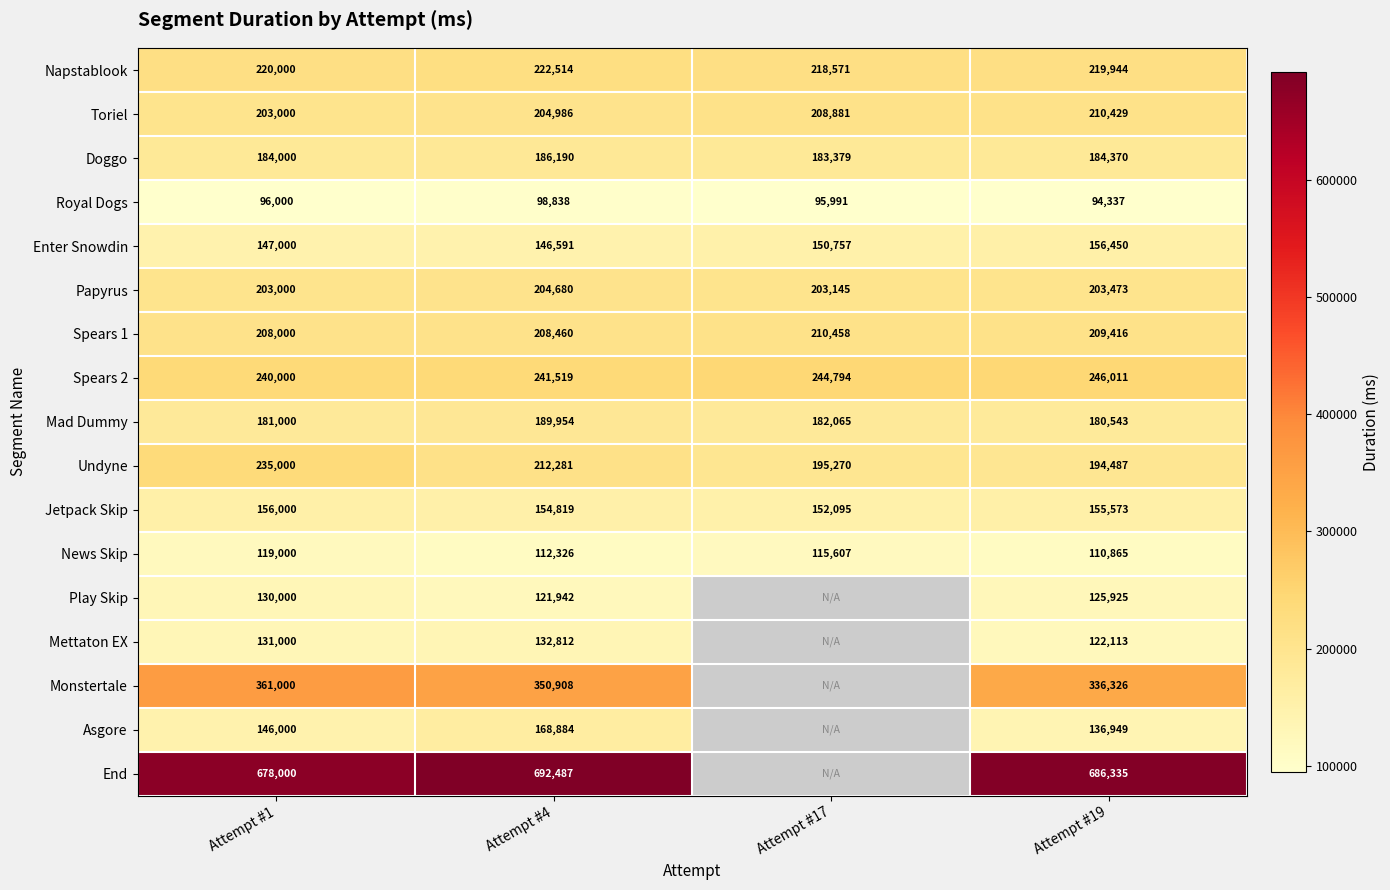

Rank the categories by Jetpack Skip value from lowest to highest.

Attempt #17, Attempt #4, Attempt #19, Attempt #1